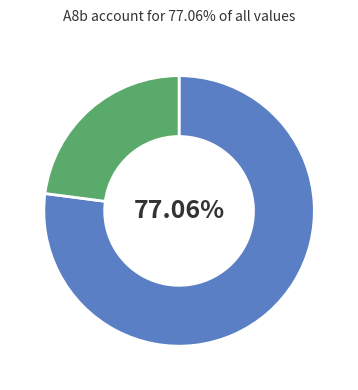

Does any single category account for the majority?

Yes